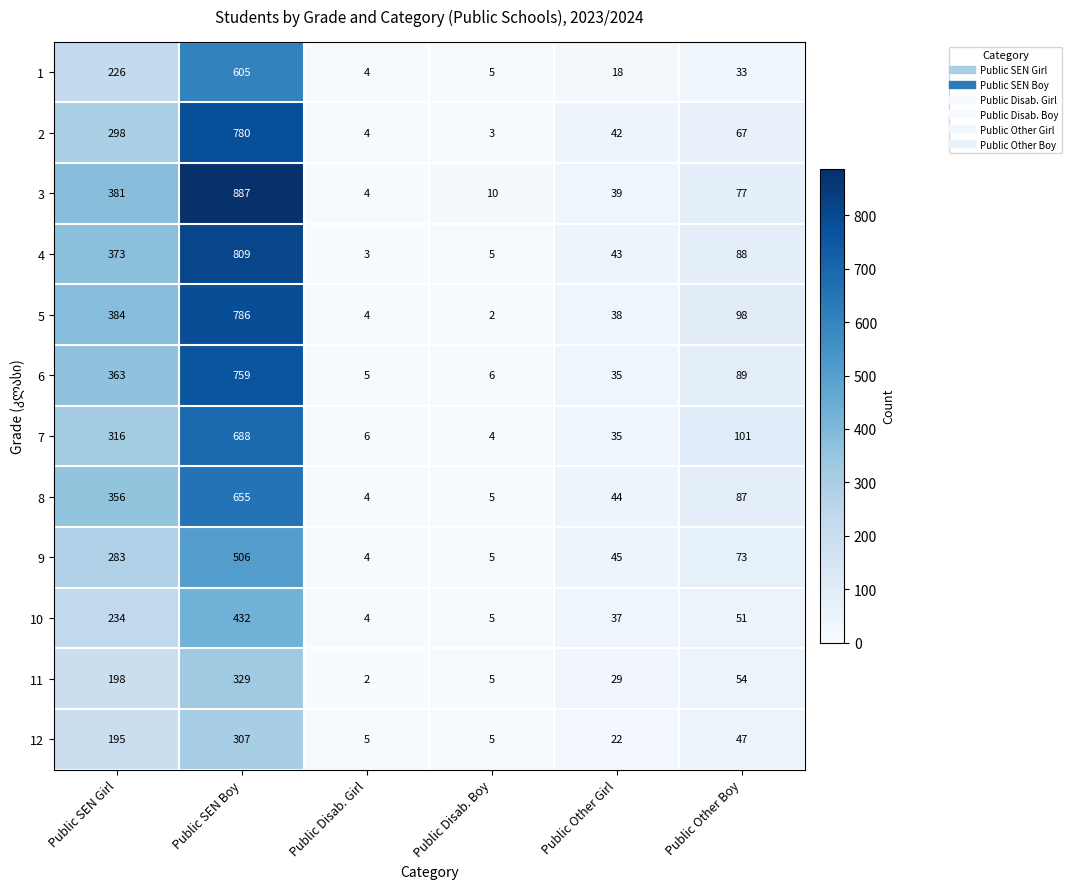

What is the difference between the maximum and minimum values in the 7 series?

684